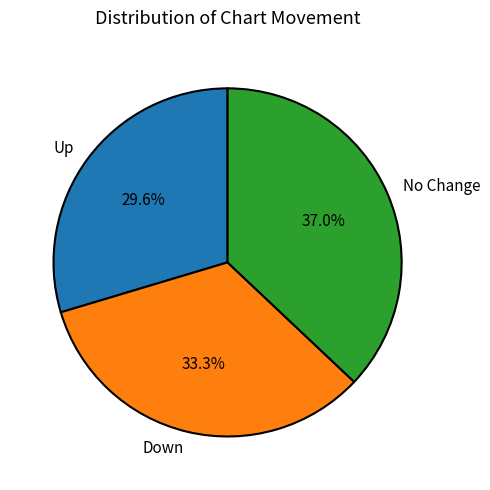

How many segments does this pie chart have?

3